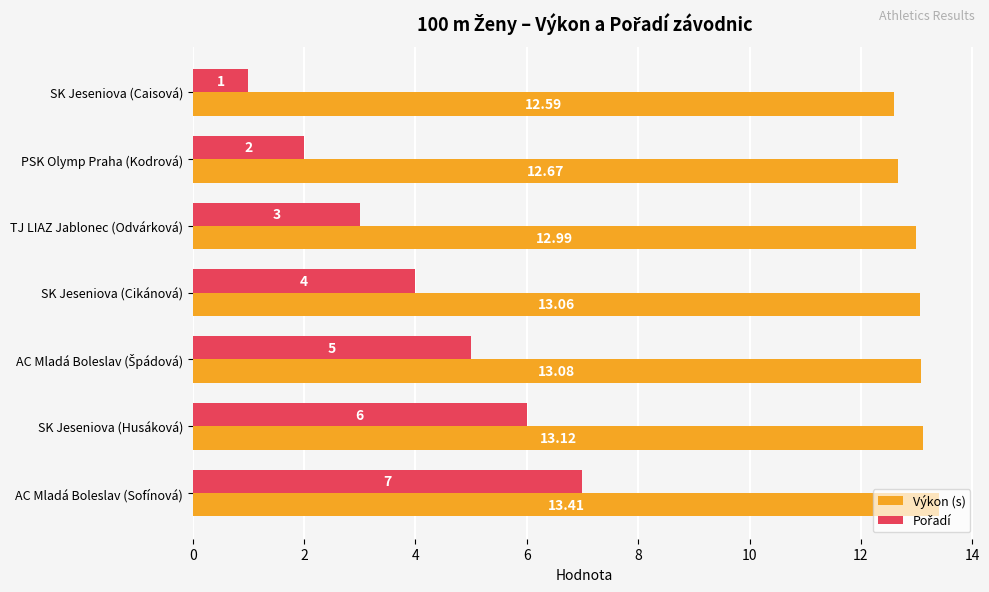

Count the number of data series in this chart.

2